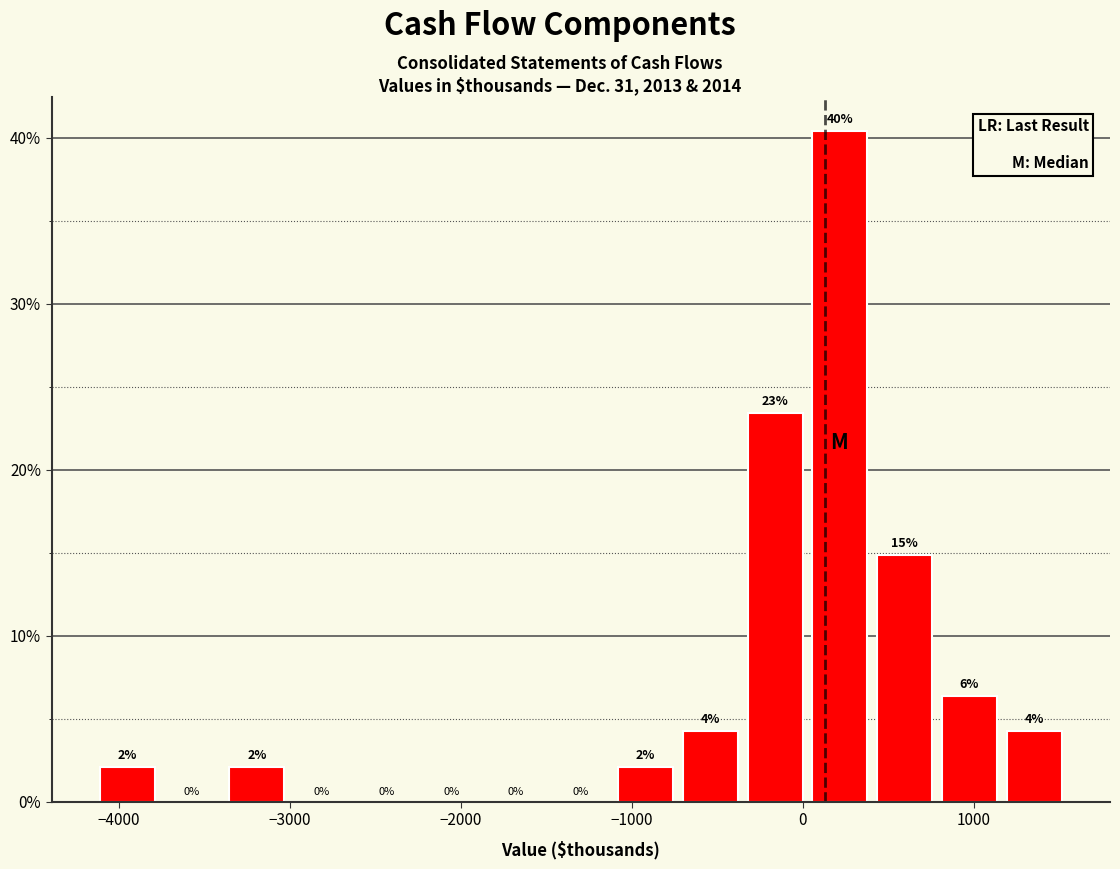

Read against the x-axis, roughly where is the centre of the tallest bar?

200